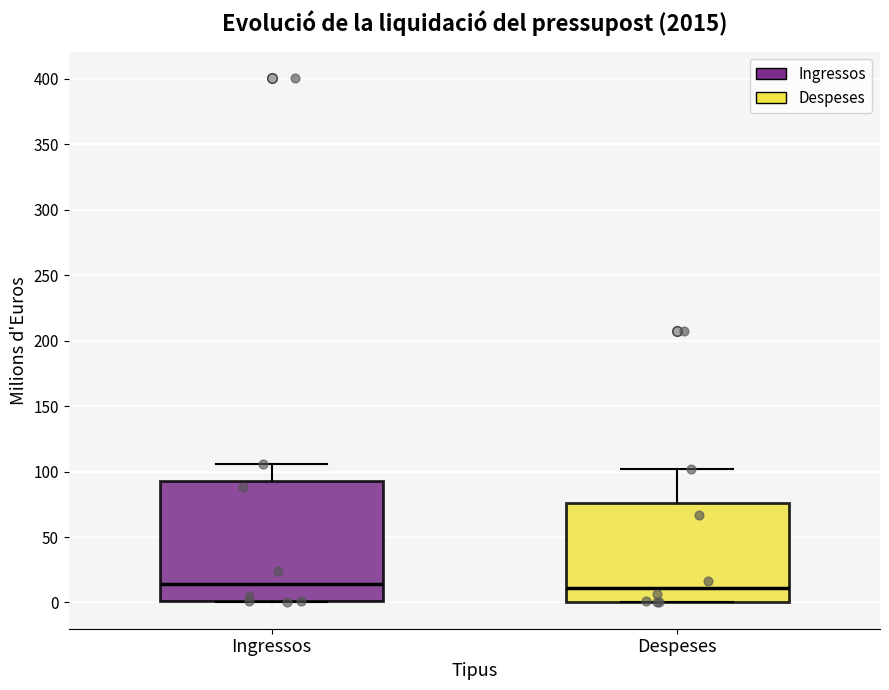

Which box is the tallest, from its lower edge to its upper edge?

Ingressos